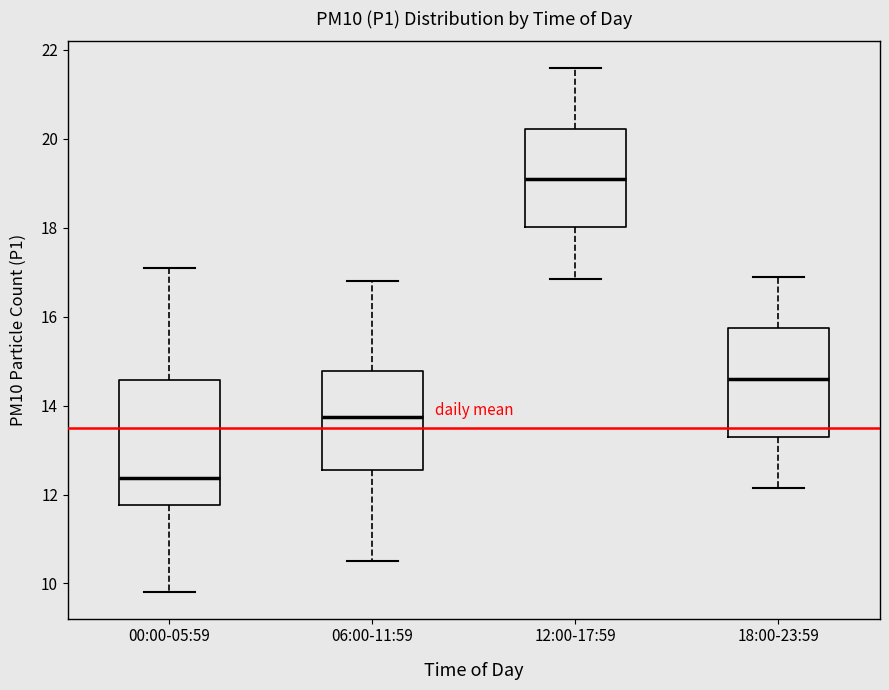

Which box is the tallest, from its lower edge to its upper edge?

00:00-05:59